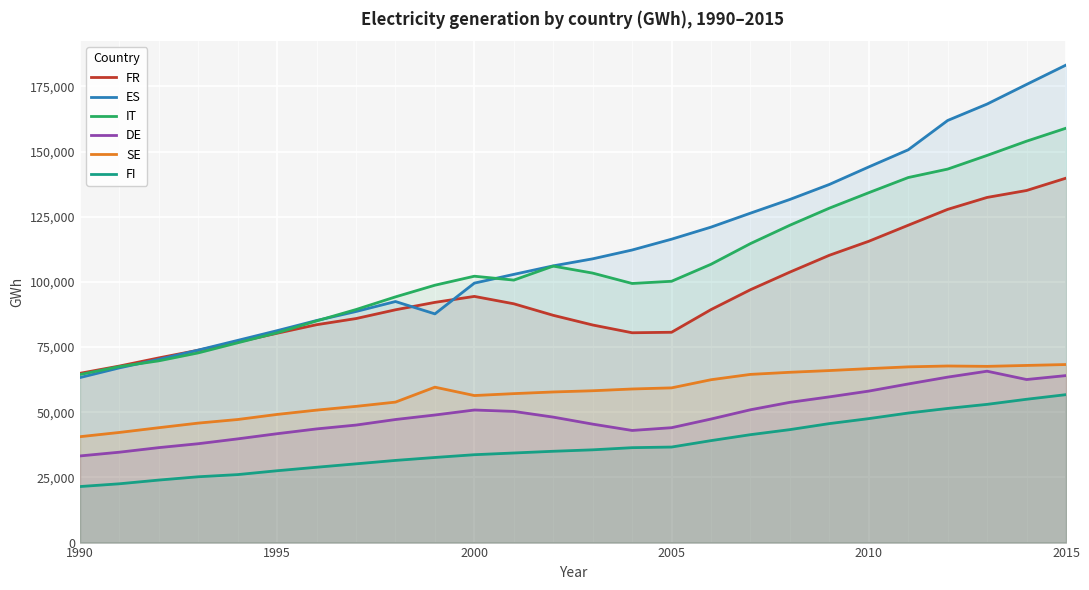

Reading left to right, list all the values displayed in this chart.

FR: 64926	67710	70836	73785	76949	80302	83569	85927	89291	92138	94425	91594	87172	83460	80482	80671	89365	96990	103751	110199	115573	121722	127810	132388	135048	139781
ES: 63287	67013	70279	73837	77555	81286	85181	88636	92460	87722	99516	102875	106145	108836	112221	116372	120996	126357	131616	137363	144088	150662	161905	168204	175724	183159
IT: 64457	67504	69713	72760	76631	80463	85025	89385	94243	98719	102171	100679	106046	103366	99385	100232	106751	114681	121728	128273	134208	140018	143258	148507	153962	158945
DE: 33231	34668	36422	37921	39780	41761	43598	45073	47204	48934	50850	50310	48125	45437	43008	44067	47388	50942	53797	55886	58104	60840	63464	65736	62545	64054
SE: 40614	42244	44063	45829	47207	49160	50808	52250	53882	59611	56402	57134	57772	58237	58913	59342	62466	64514	65321	65983	66725	67401	67733	67593	67946	68296
FI: 21493	22551	23979	25245	26076	27557	28895	30205	31517	32645	33704	34364	35023	35577	36404	36644	39109	41391	43330	45638	47547	49688	51457	53022	54970	56744